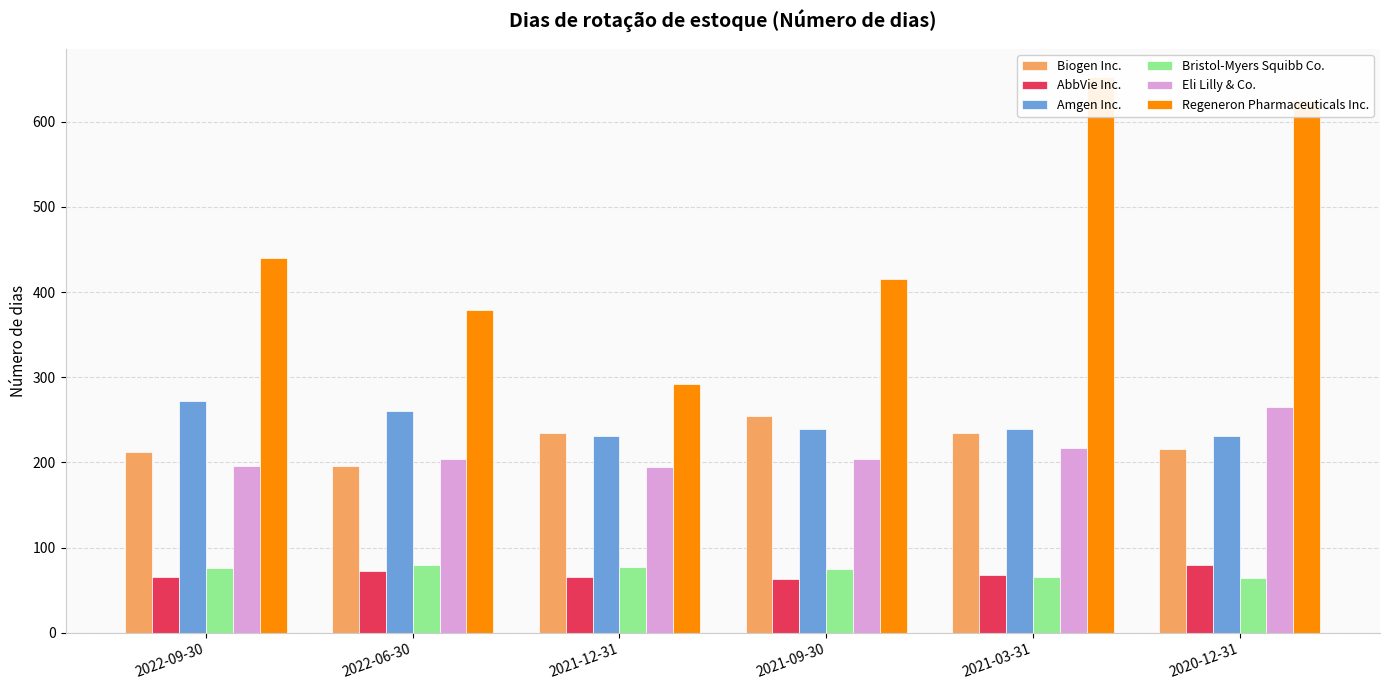

Count the number of data series in this chart.

6